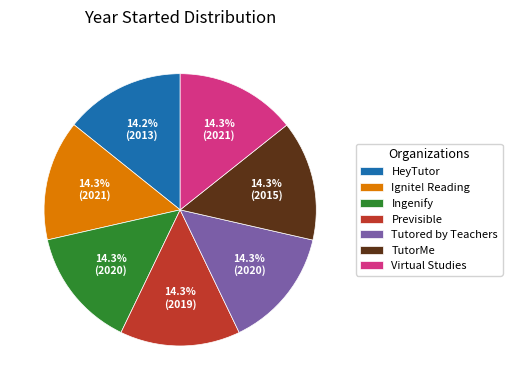

What is the total percentage of Ignite! Reading and Previsible?

28.6%